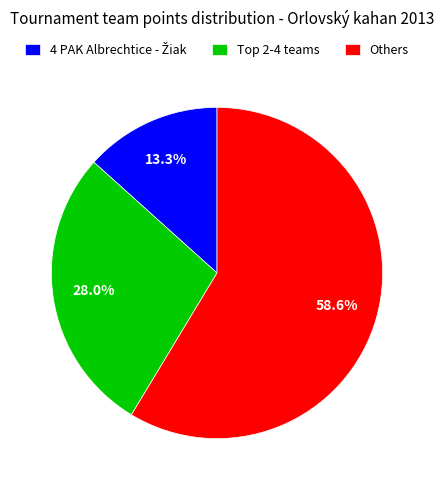

Which category has the biggest portion of the pie?

Others